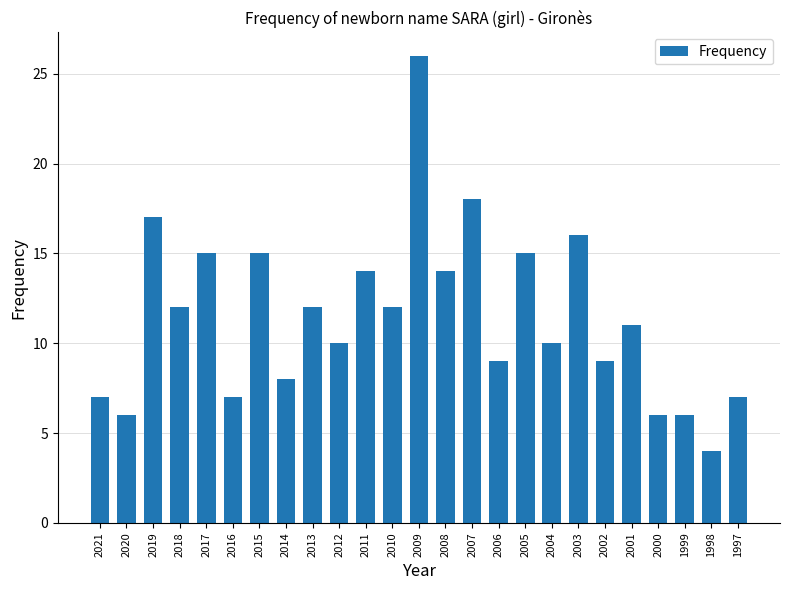

What is the ratio of the value at 2019 to the value at 2005?

1.1